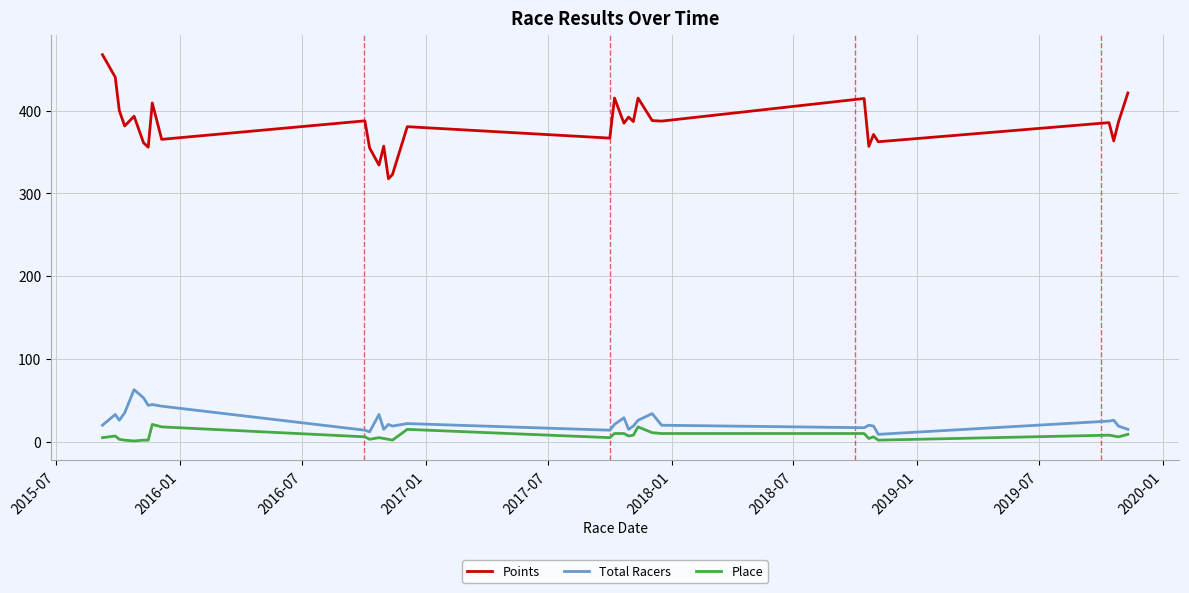

What is the highest value of the Place series?

21.0